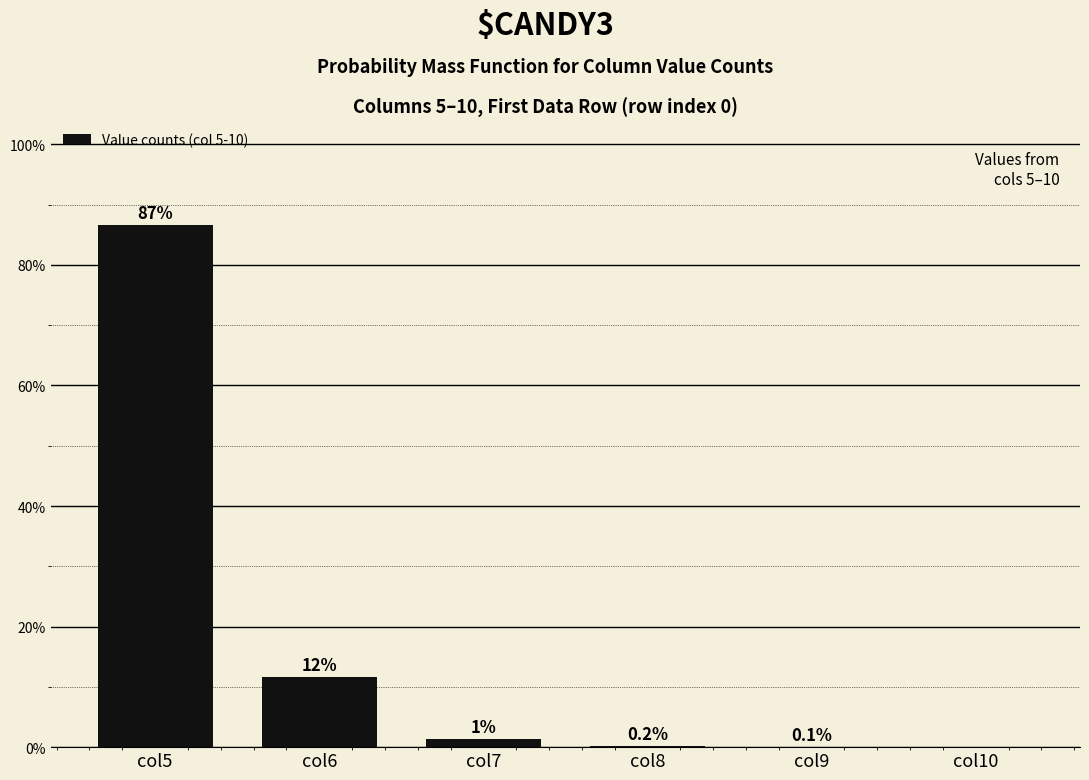

Which has a higher value, col9 or col7?

col7